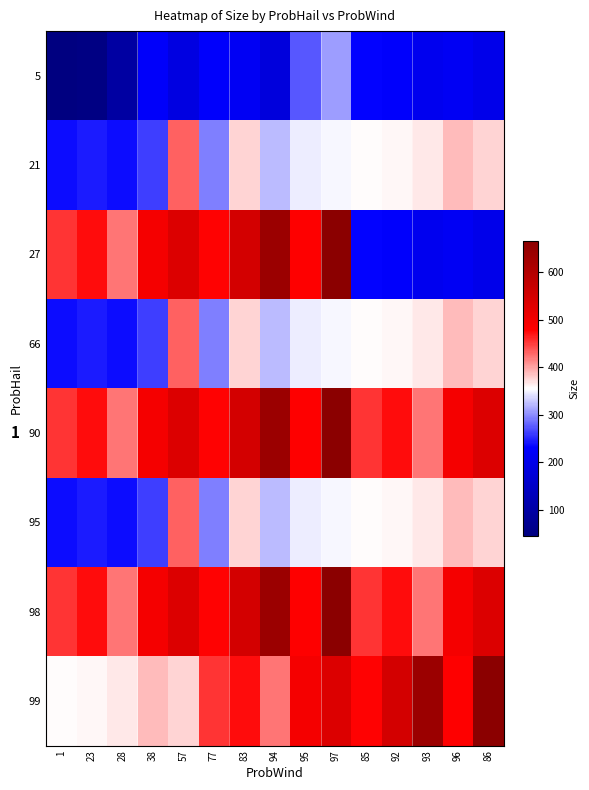

Is the value of 21 at 1 greater than the value of 95 at 92?

No